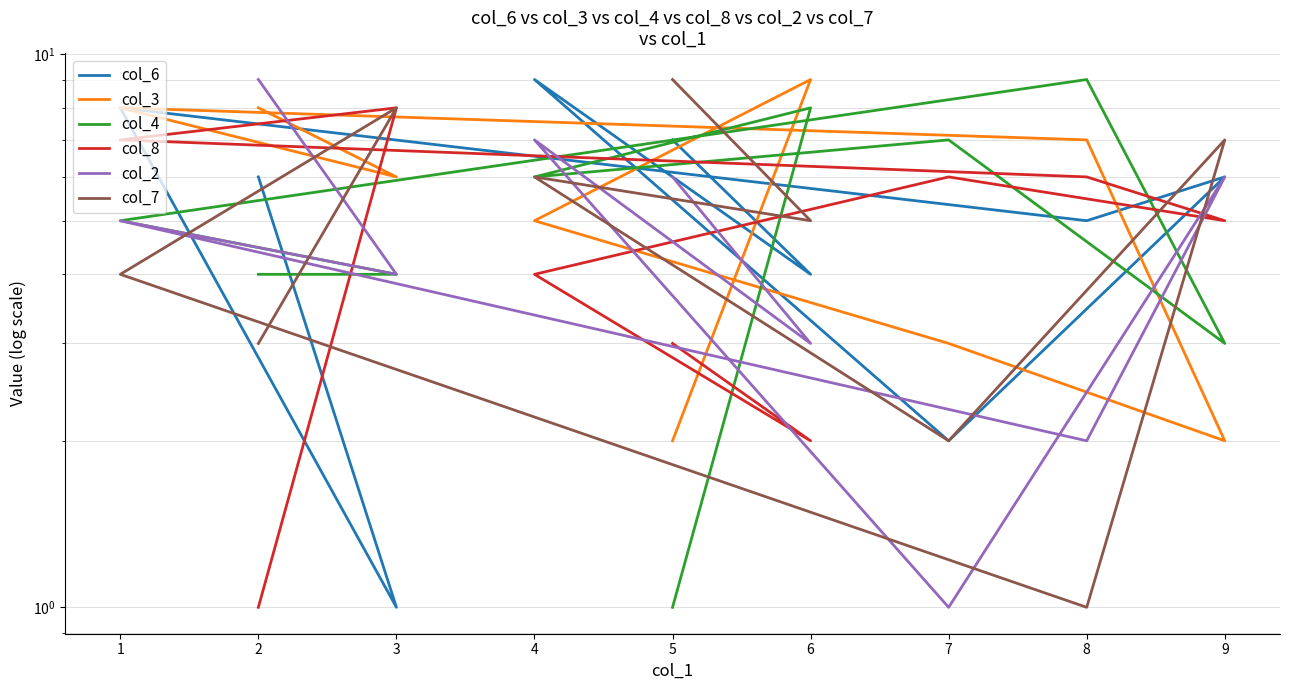

How many values in the col_7 series are below 5?

4